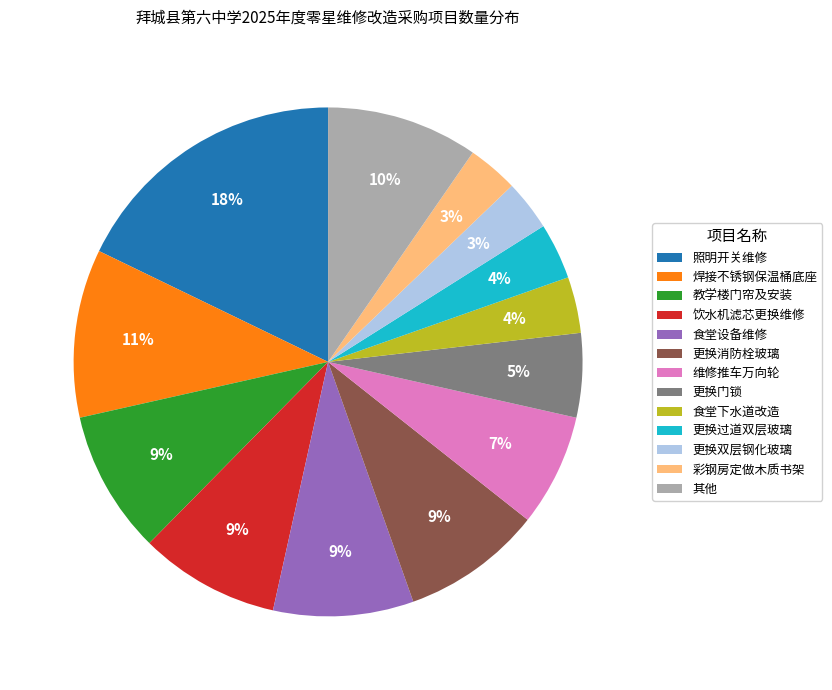

Which category has the biggest portion of the pie?

照明开关维修